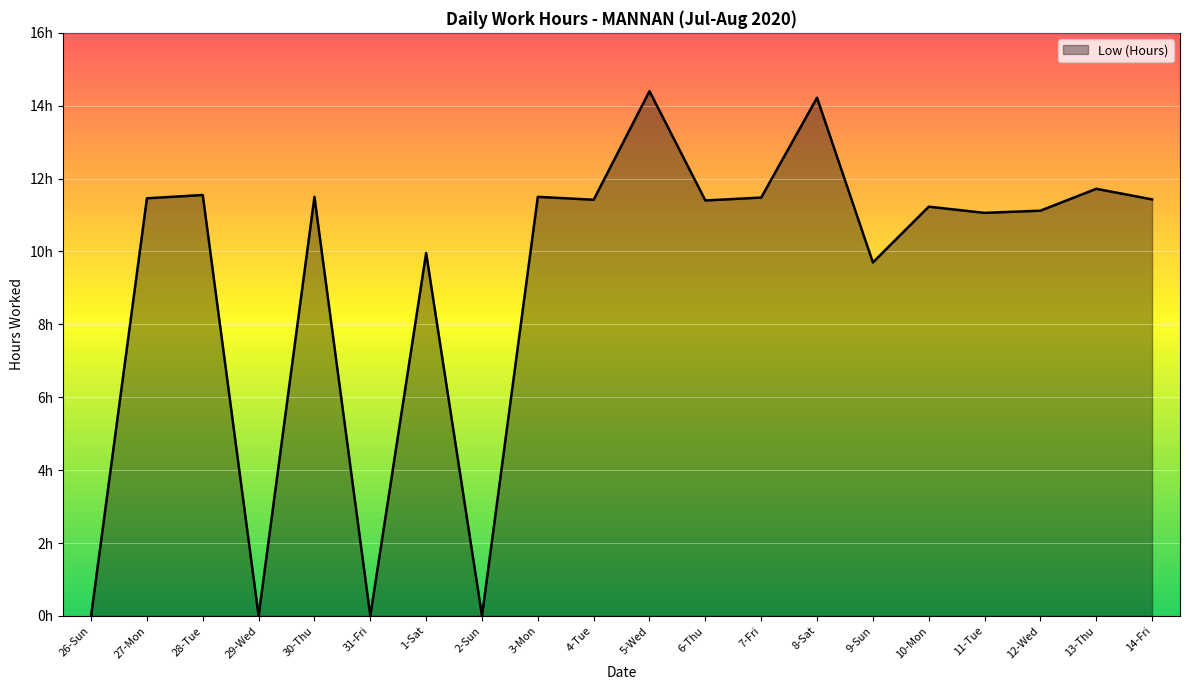

Does the chart display data point markers on the line(s)?

No